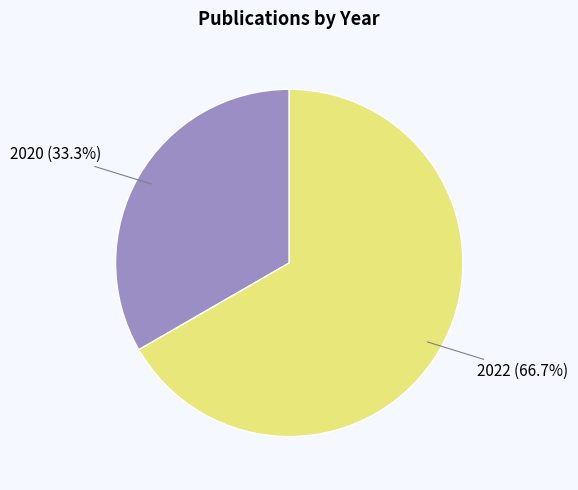

Does any single category account for the majority?

Yes